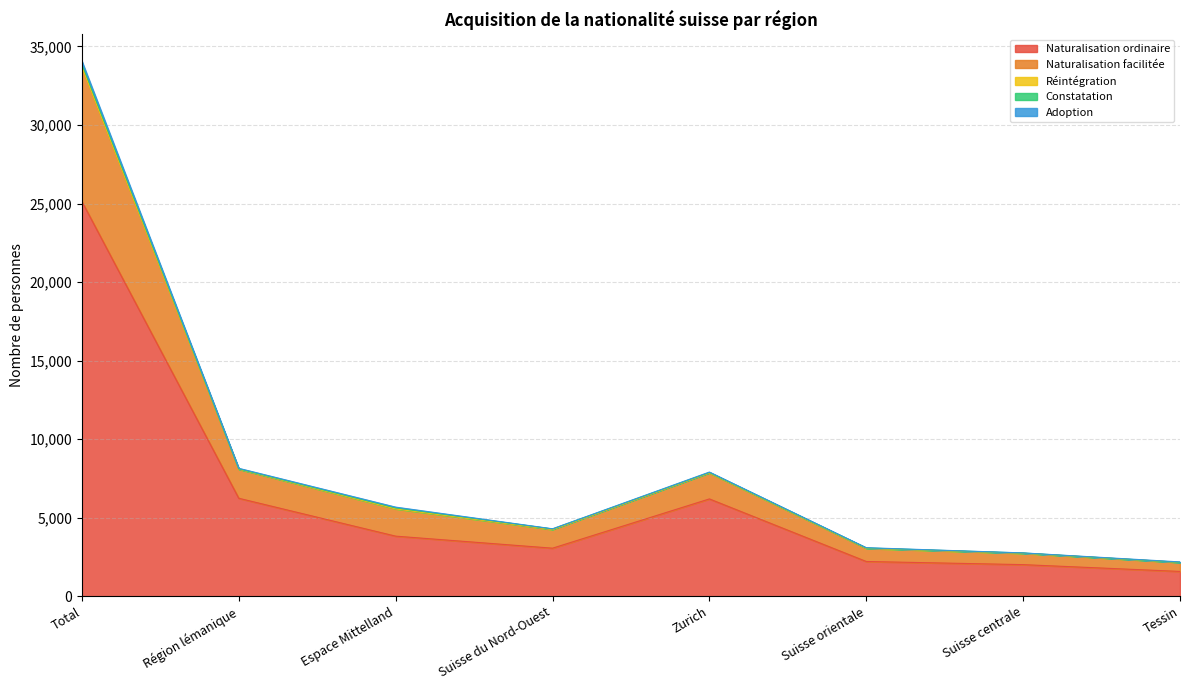

Reading left to right, transcribe all the data shown in this chart.

Naturalisation ordinaire: Total=25132	Région lémanique=6238	Espace Mittelland=3827	Suisse du Nord-Ouest=3061	Zurich=6197	Suisse orientale=2214	Suisse centrale=2014	Tessin=1581
Naturalisation facilitée: Total=8563	Région lémanique=1852	Espace Mittelland=1739	Suisse du Nord-Ouest=1187	Zurich=1656	Suisse orientale=834	Suisse centrale=721	Tessin=574
Réintégration: Total=4	Région lémanique=0	Espace Mittelland=0	Suisse du Nord-Ouest=1	Zurich=1	Suisse orientale=2	Suisse centrale=0	Tessin=0
Constatation: Total=184	Région lémanique=17	Espace Mittelland=58	Suisse du Nord-Ouest=35	Zurich=26	Suisse orientale=24	Suisse centrale=19	Tessin=5
Adoption: Total=178	Région lémanique=38	Espace Mittelland=51	Suisse du Nord-Ouest=11	Zurich=27	Suisse orientale=18	Suisse centrale=6	Tessin=27